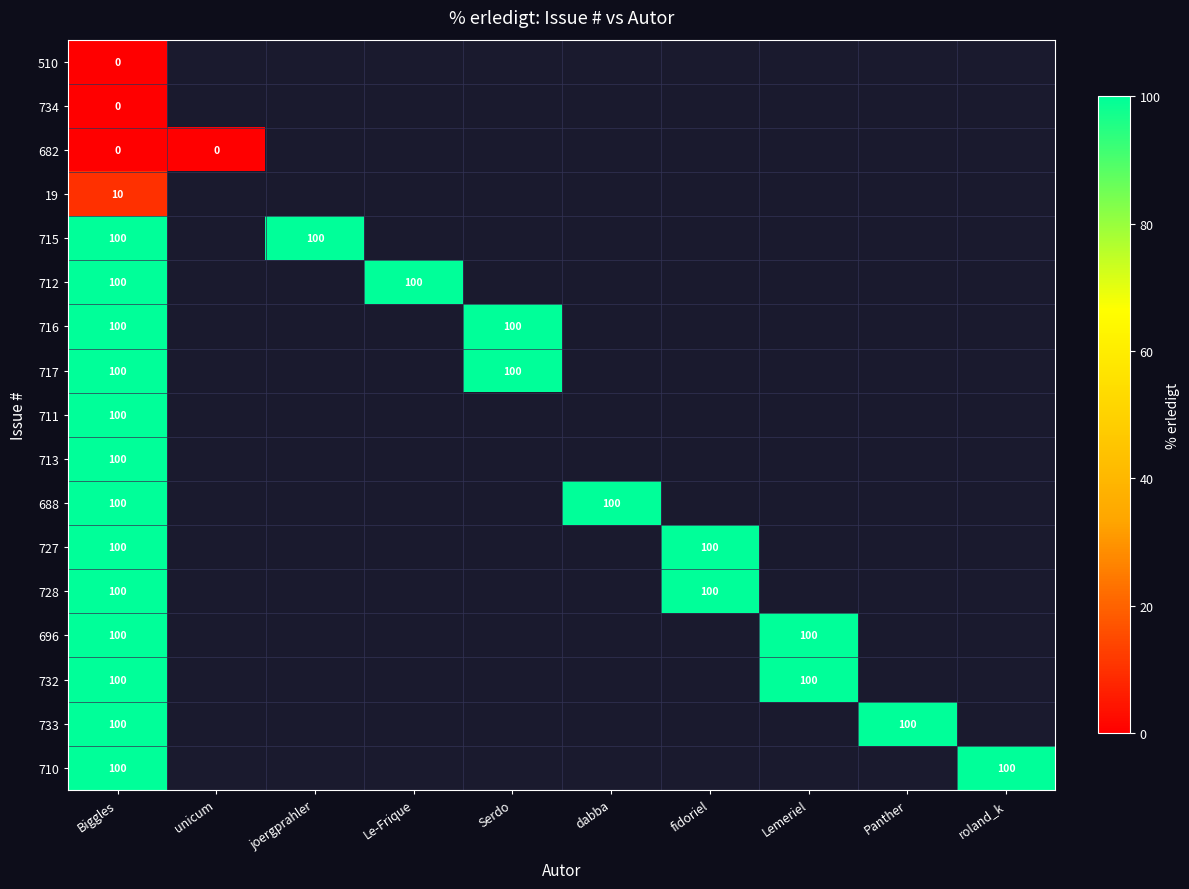

What is the maximum value shown in the chart?

100.0